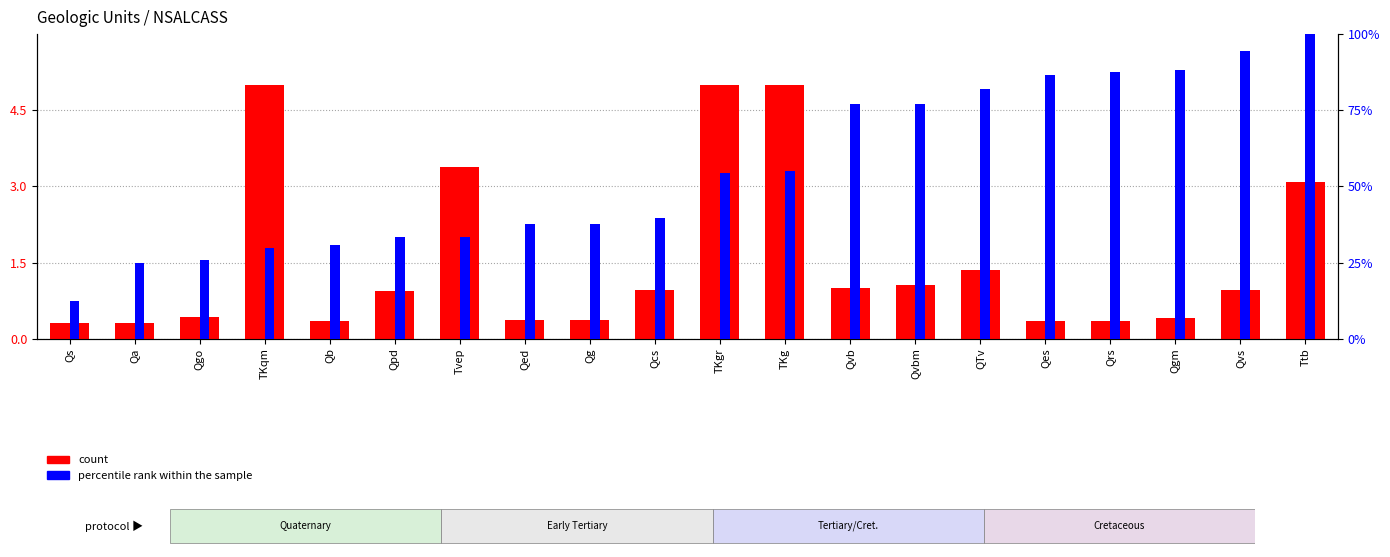

What is the minimum value for percentile rank within the sample?

12.3